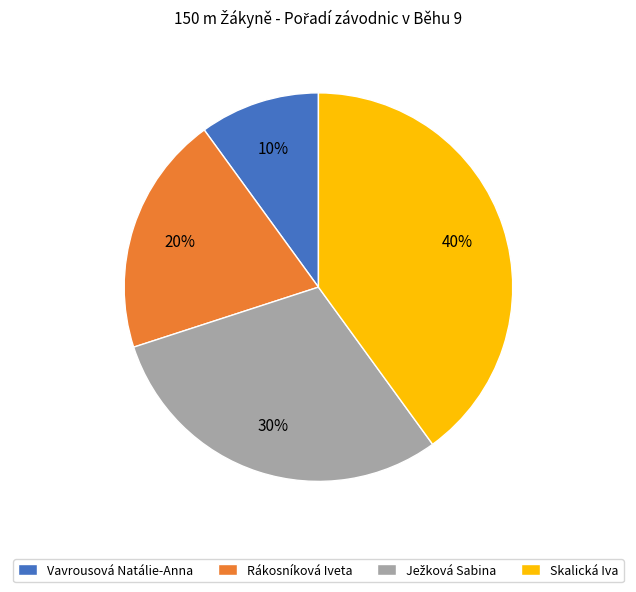

Which has a higher value, Rákosníková Iveta or Vavrousová Natálie-Anna?

Rákosníková Iveta